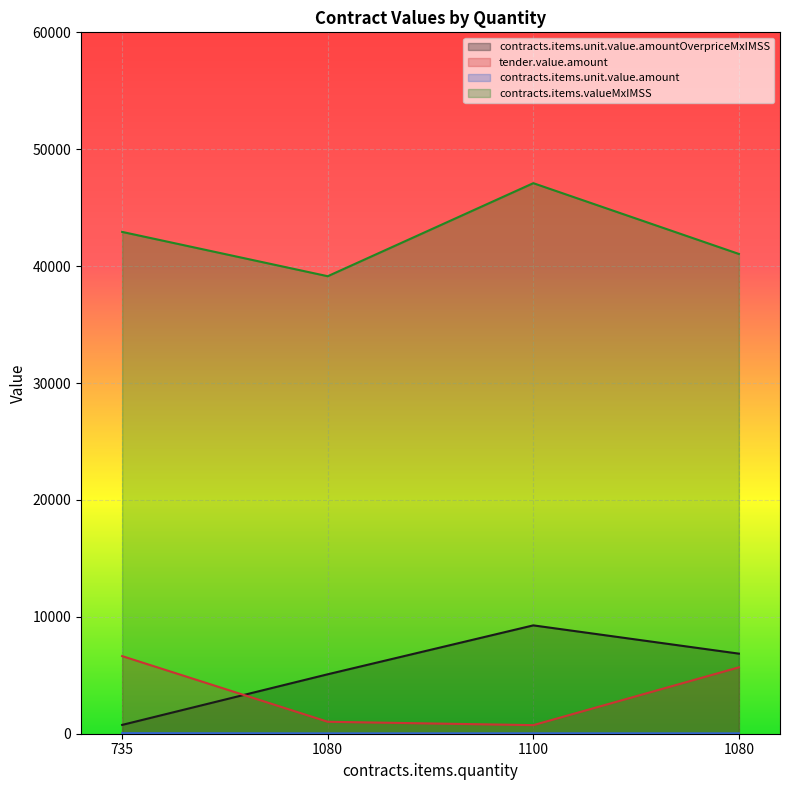

Rank the series at 1100 from highest to lowest value.

contracts.items.valueMxIMSS, contracts.items.unit.value.amountOverpriceMxIMSS, tender.value.amount, contracts.items.unit.value.amount